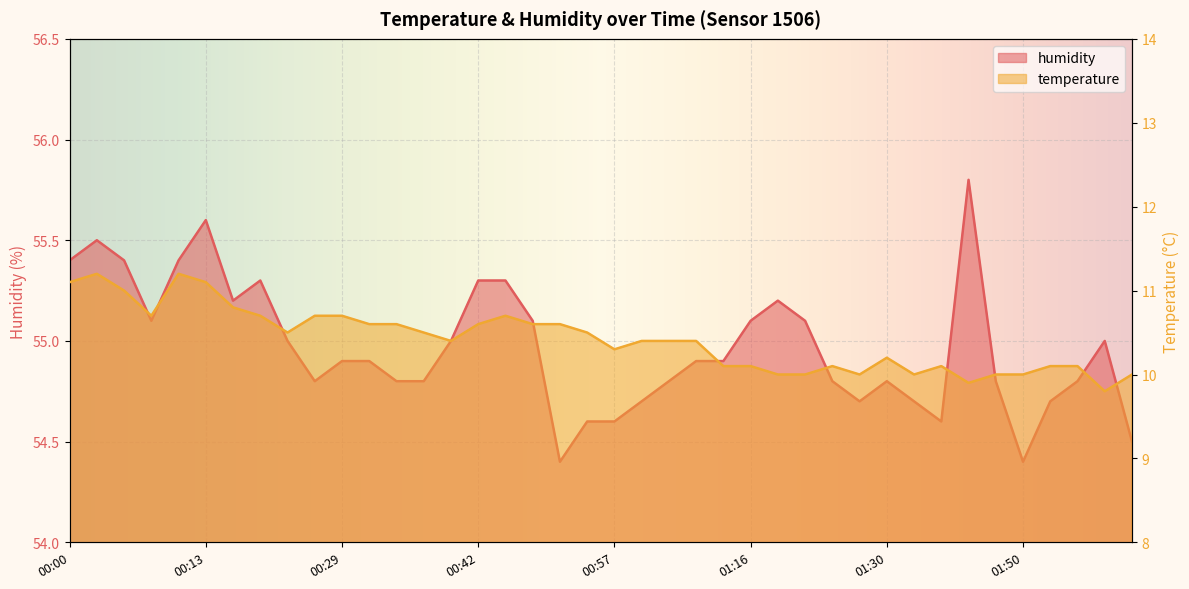

What is the label of the 26th point from the right?

00:39